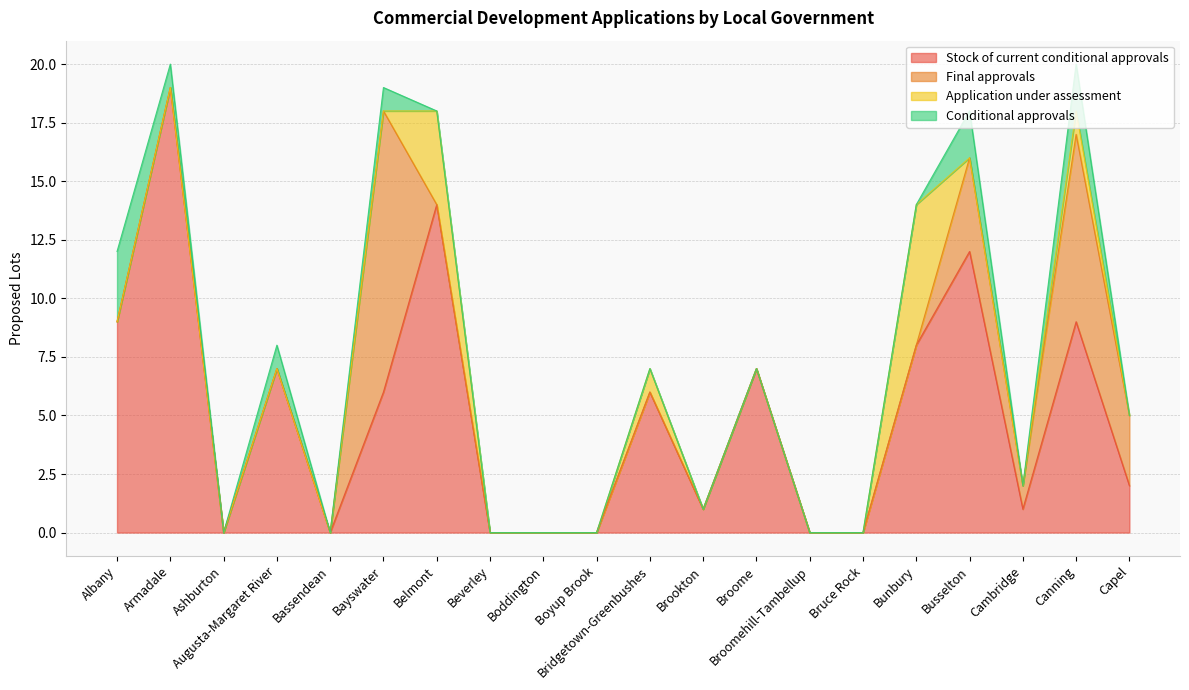

How many values in Stock of current conditional approvals are above zero?

13